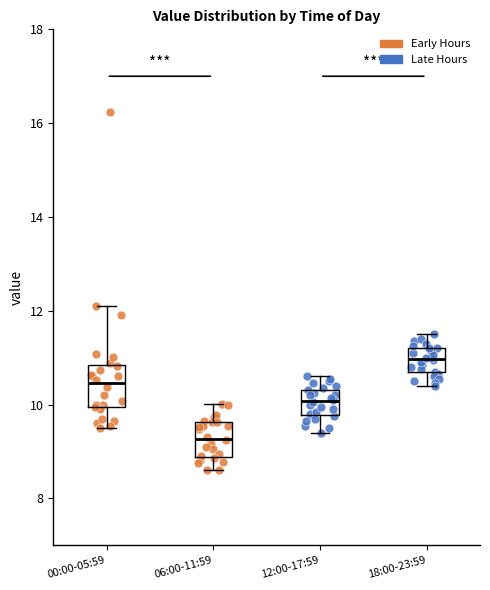

Reading left to right, read every box against the y-axis: the position of its median line, the range the box covers, and the ends of its whiskers. The values are not printed on the chart, so give them approximately, as read against the axis.

00:00-05:59: median 10.4, box 10.0 to 10.8, whiskers 9.6 to 12.2
06:00-11:59: median 9.2, box 8.8 to 9.6, whiskers 8.6 to 10.0
12:00-17:59: median 10.0, box 9.8 to 10.4, whiskers 9.4 to 10.6
18:00-23:59: median 11.0, box 10.6 to 11.2, whiskers 10.4 to 11.6